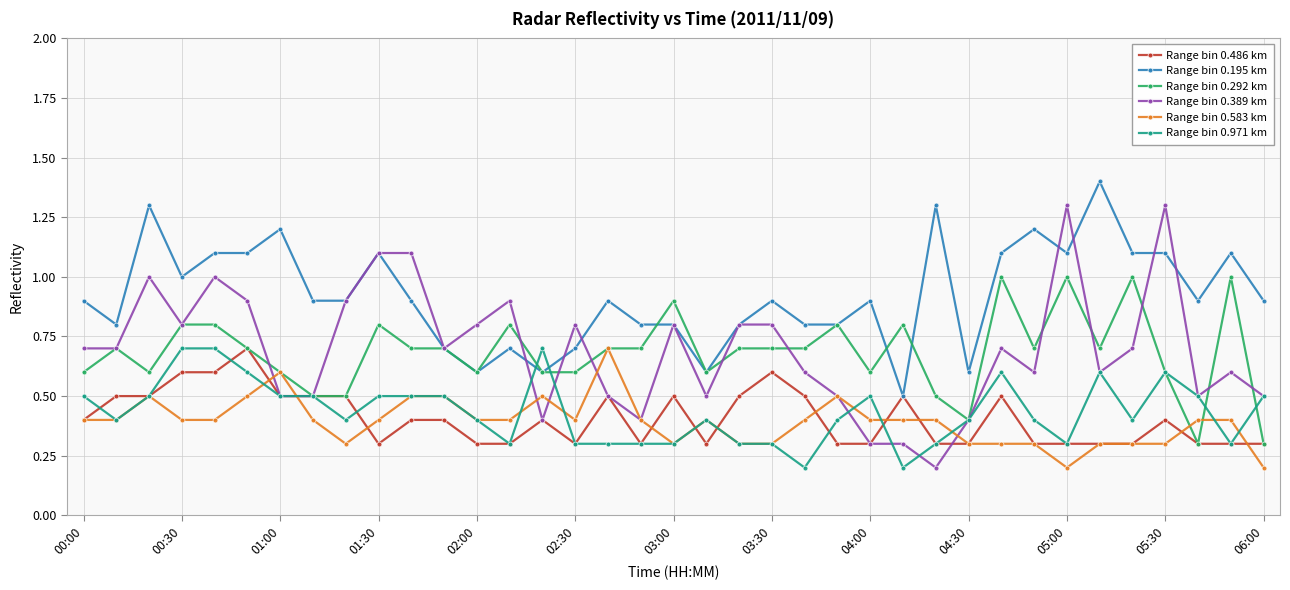

Which series has the widest spread of values?

Range bin 0.389 km